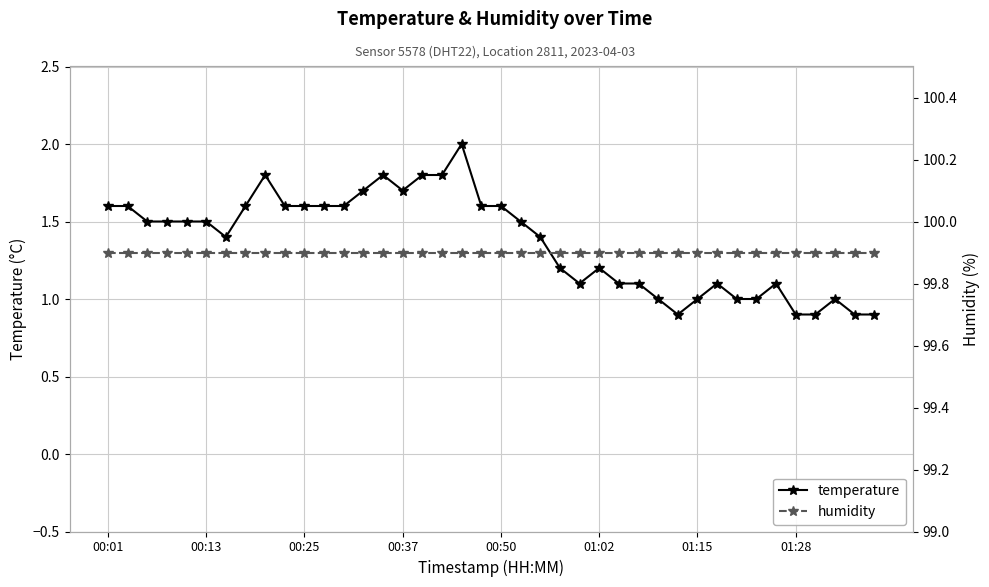

True or false: temperature has more than 0 interior local peaks.

True